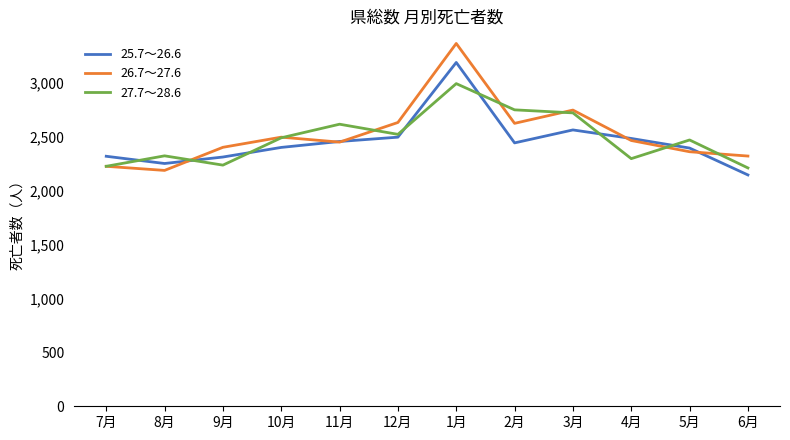

At which category is the sum across all series the highest?

1月